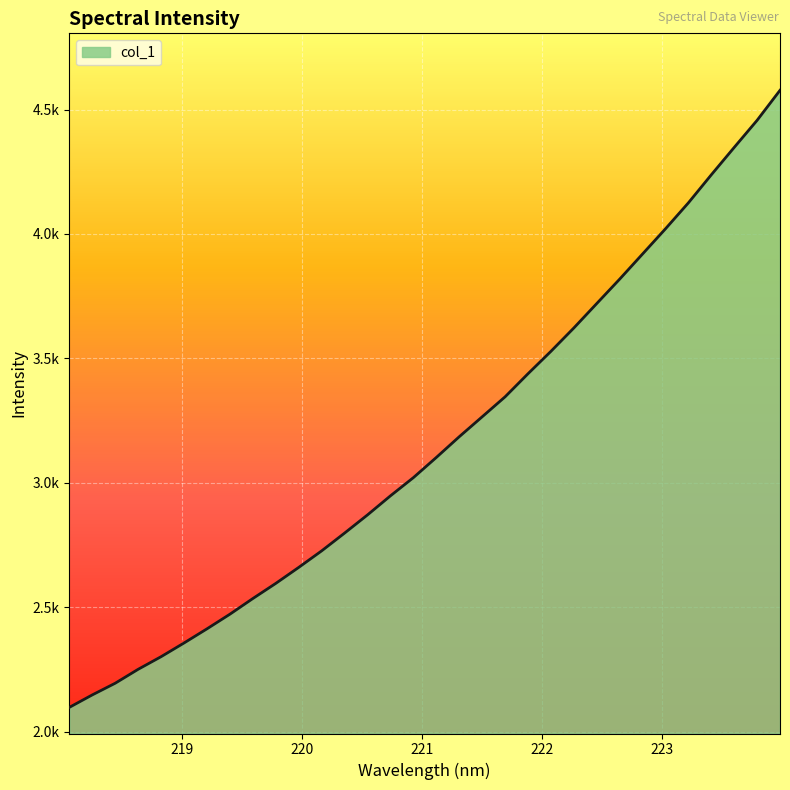

What is the label of the 18th point from the right?

220.7354